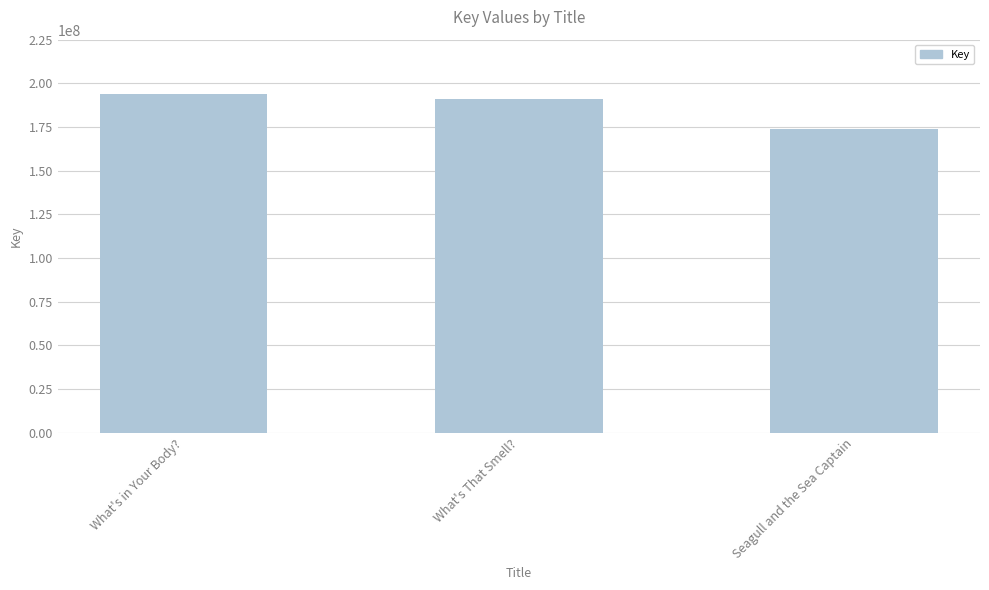

Does the chart contain any negative values?

No